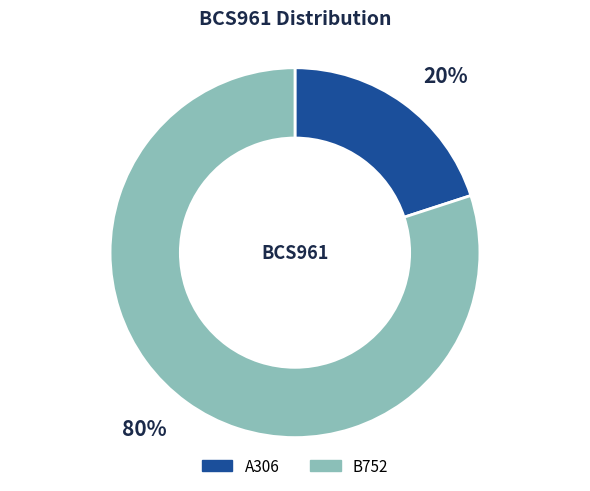

Approximately how many times larger is the value at B752 compared to A306?

4.0